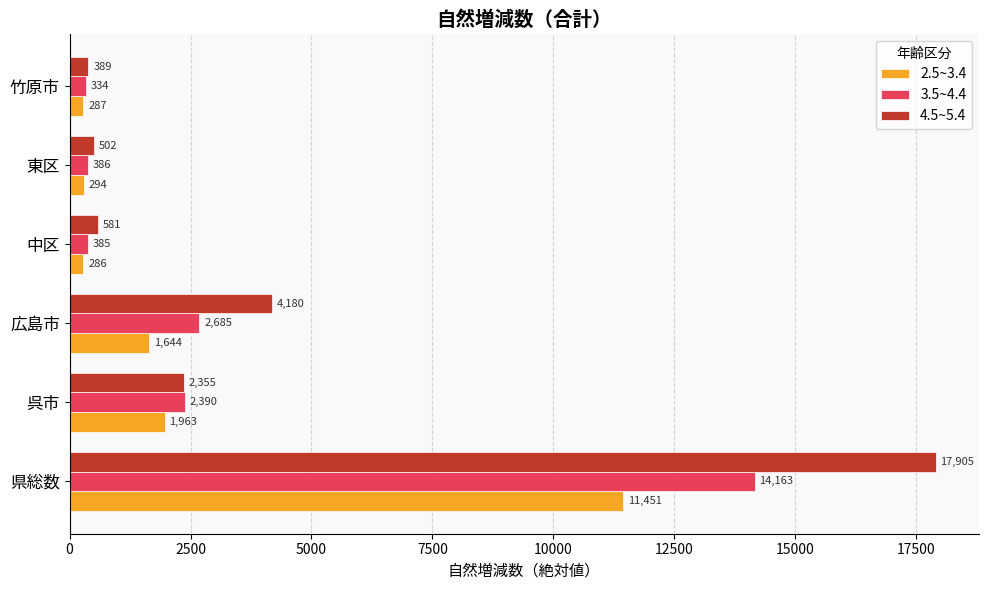

Rank the series by their average value, from lowest to highest.

2.5~3.4, 3.5~4.4, 4.5~5.4